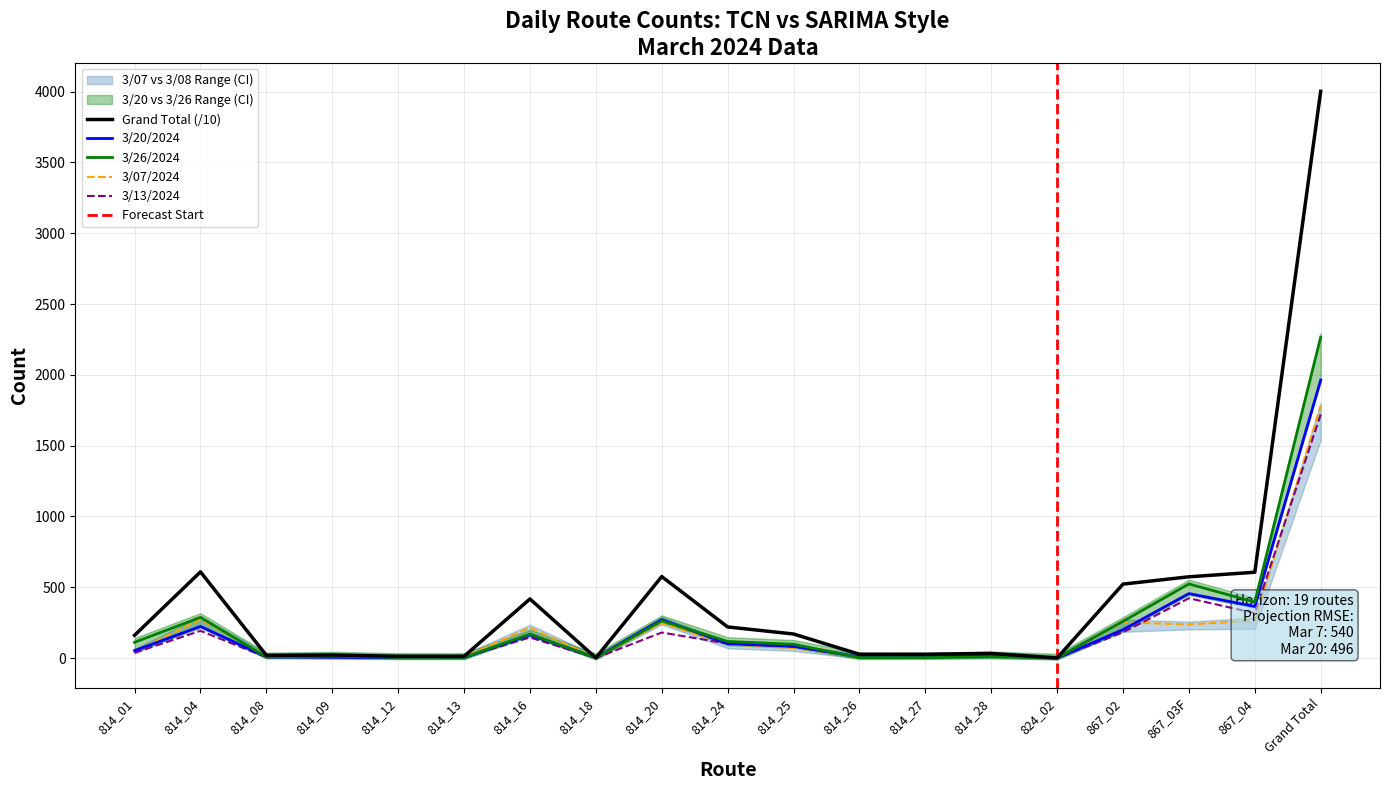

What is the difference between the maximum and minimum values in the 3/08/2024 series?

1963.0